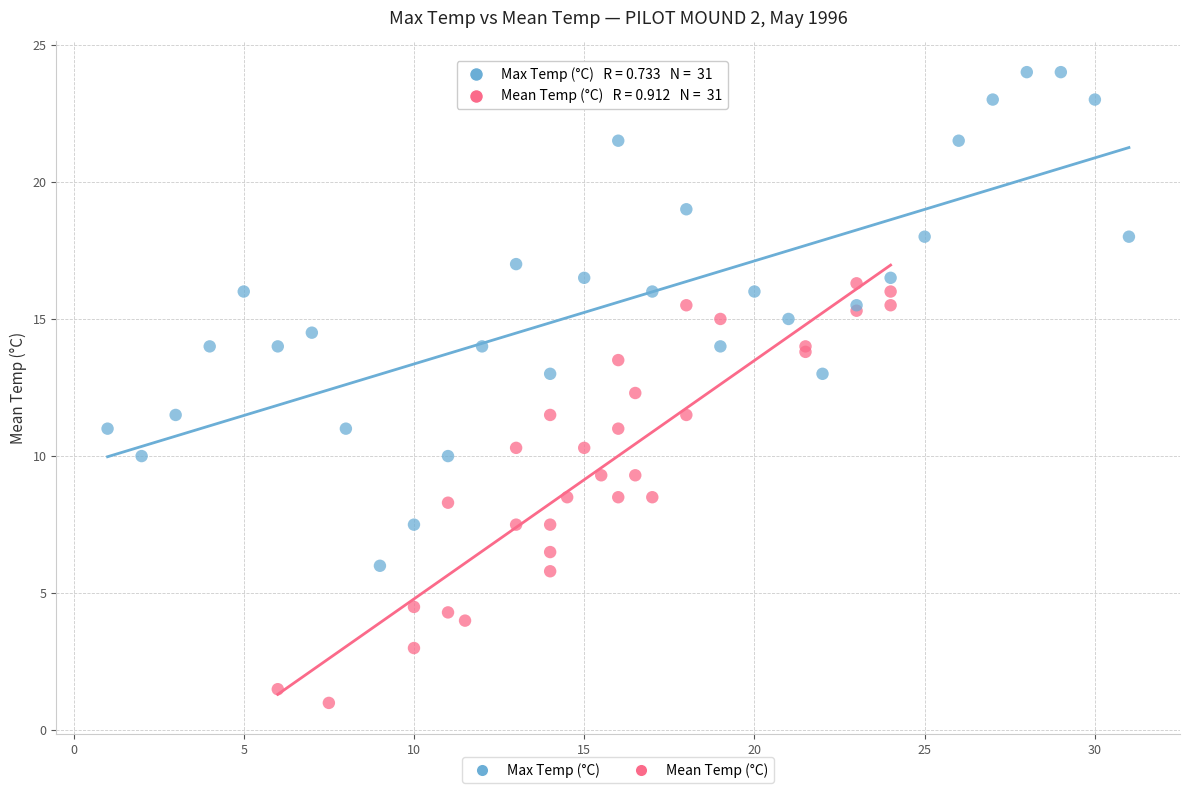

Which series has the largest Y range (max minus min)?

Max Temp (°C)